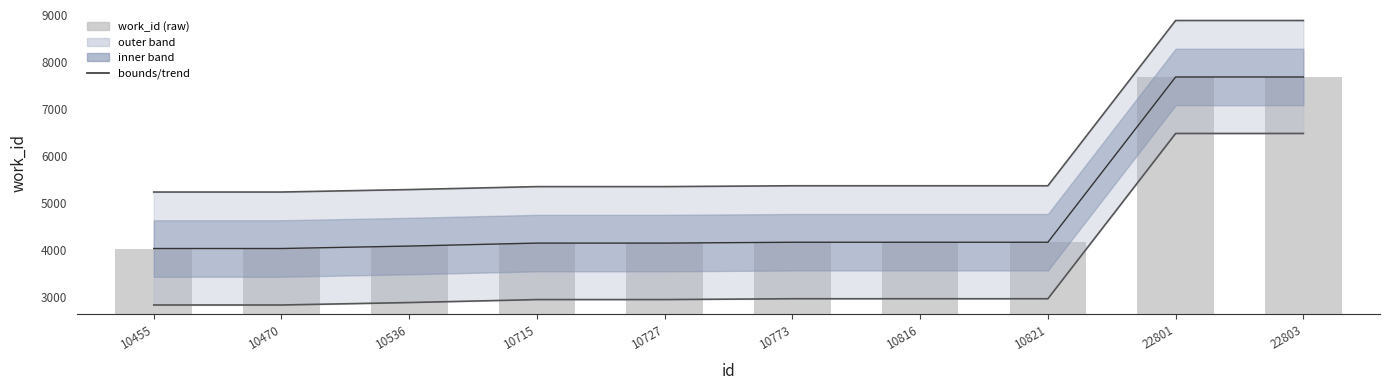

Between 10536 and 10715, which series saw the biggest shift?

upper bound